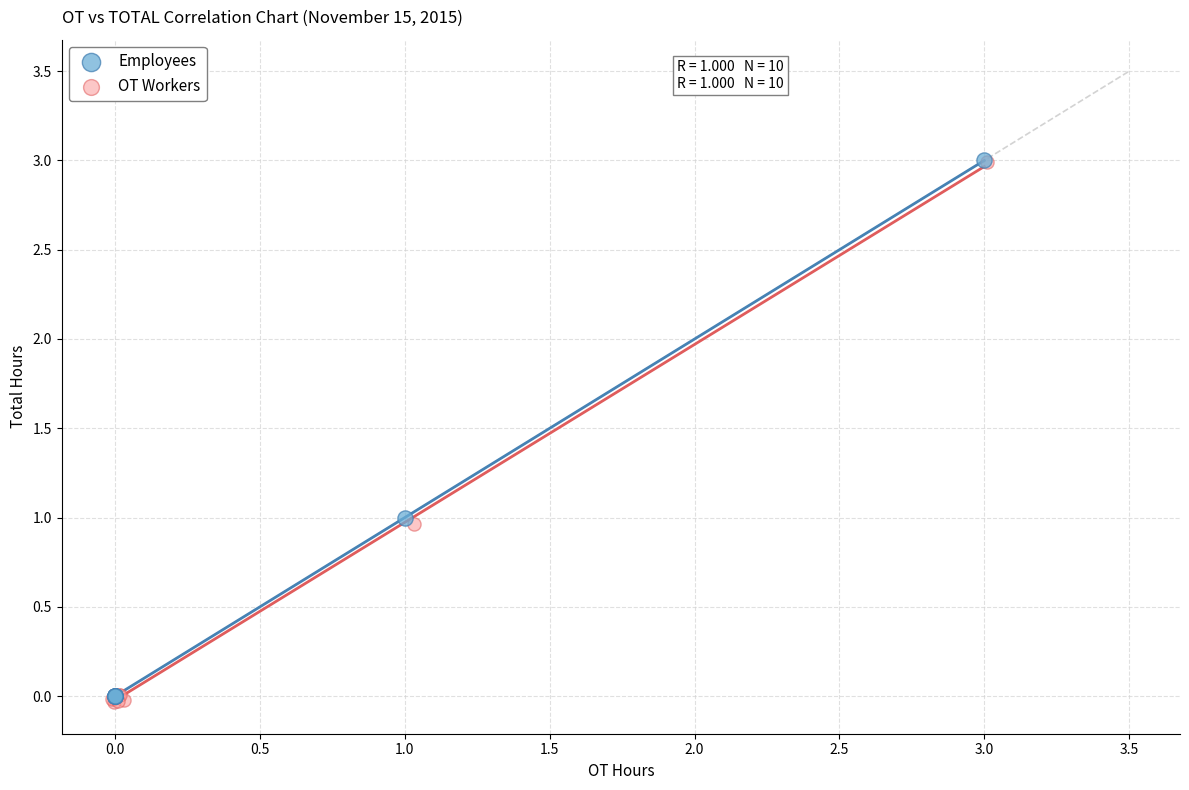

Which series has the largest Y range (max minus min)?

OT Workers